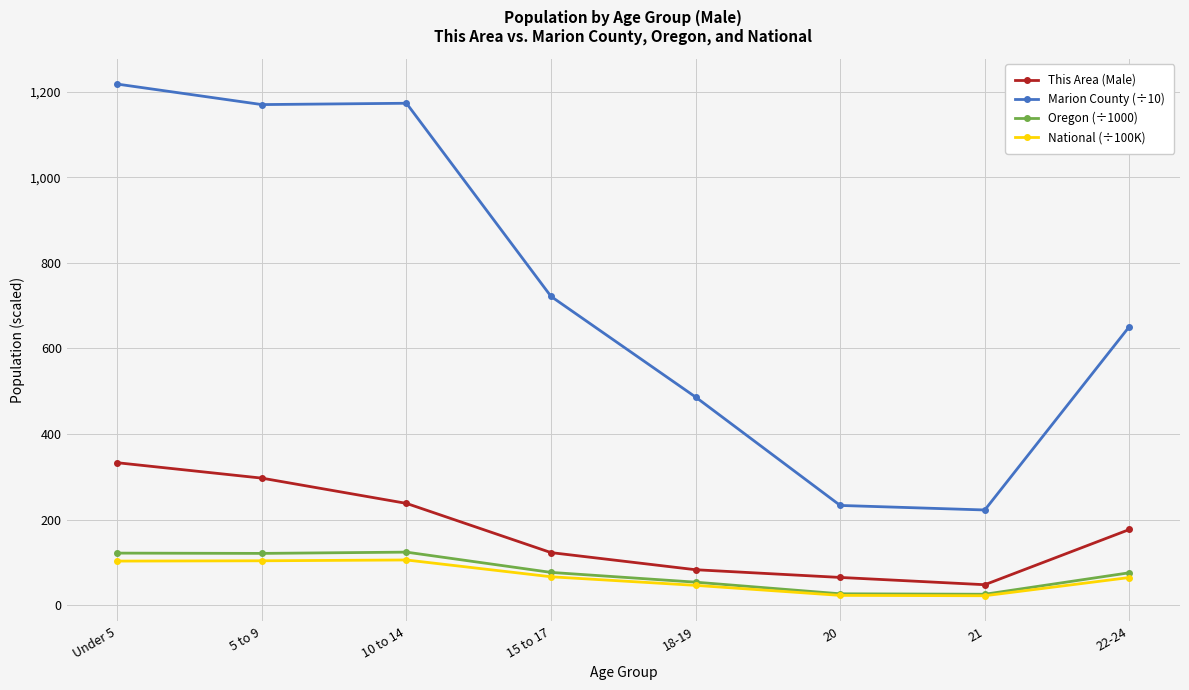

True or false: National (÷100K) has more than 2 points higher than both neighbors.

False